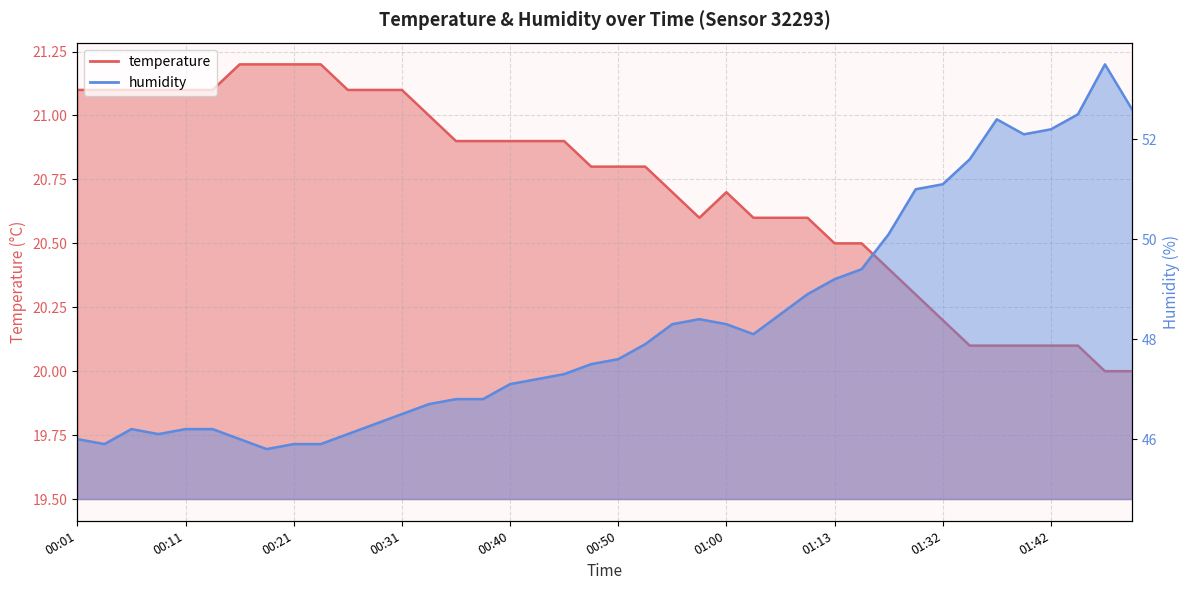

How many categories are shown in the chart?

40